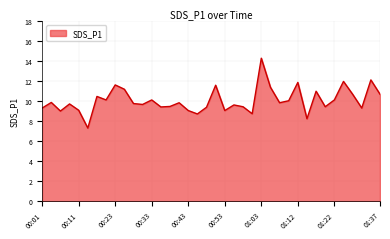

What is the greatest value displayed?

14.3